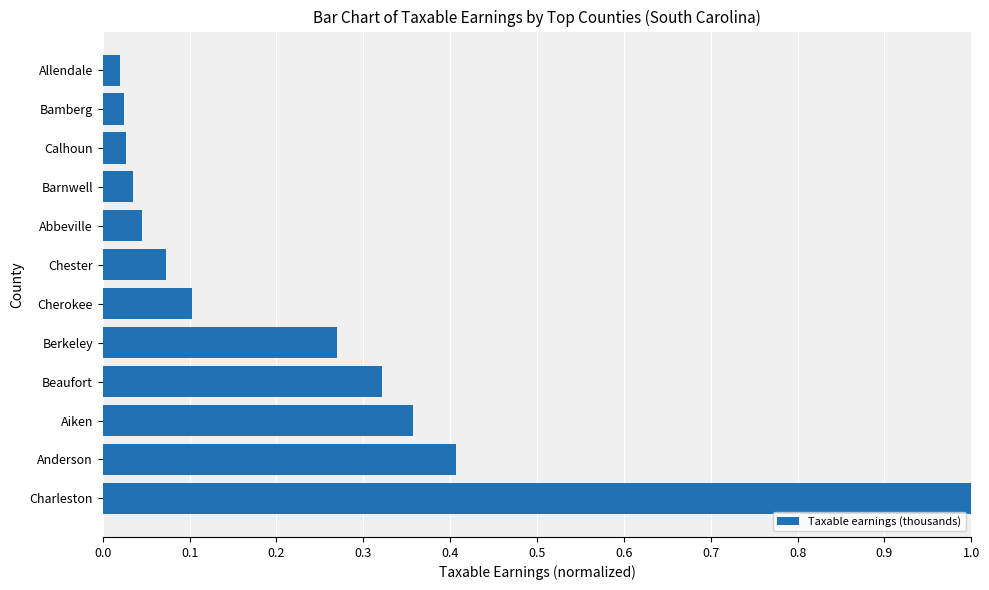

What is the maximum value shown in the chart?

1.0